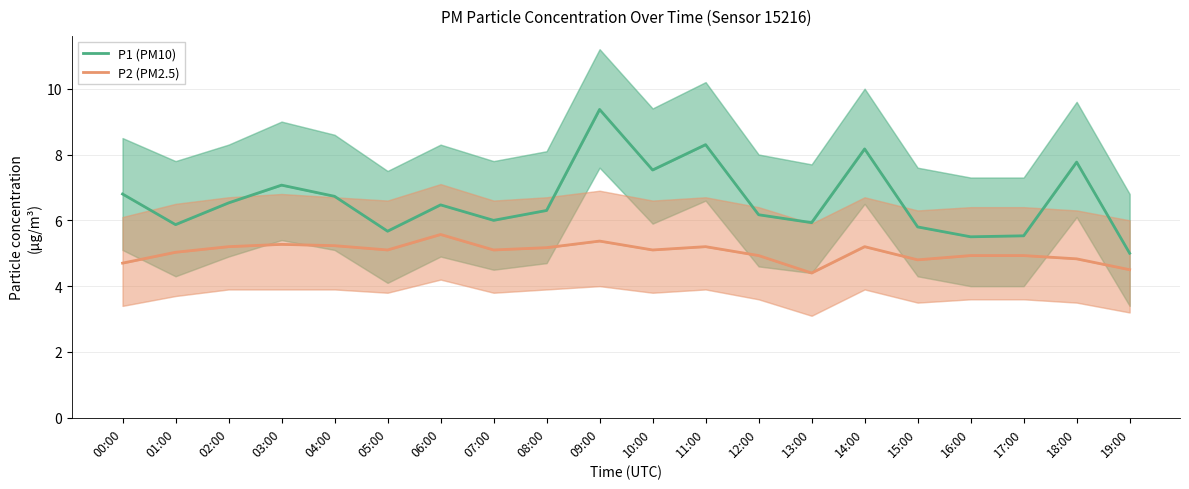

At 05:00, list the series in order from smallest to largest.

P2 (PM2.5), P1 (PM10)